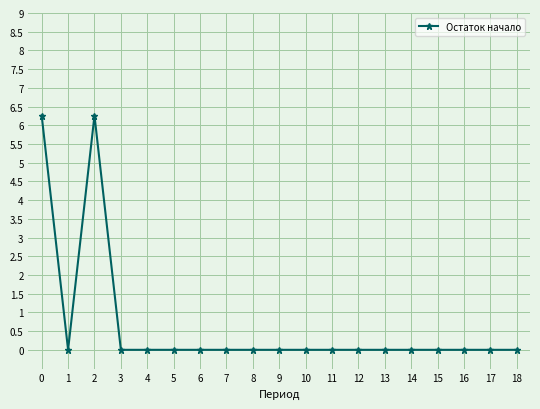

What is the change in value from 2 to 10?

-6.3